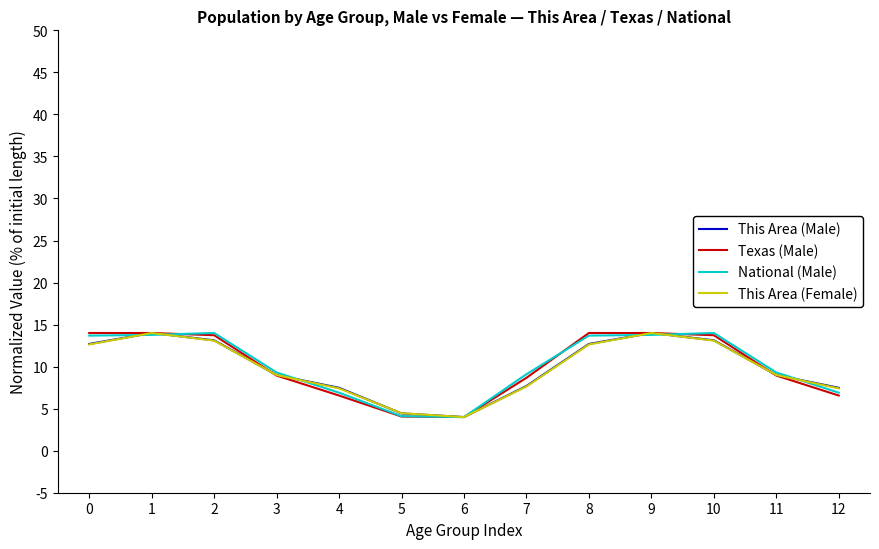

What is the smallest value displayed?

4.0